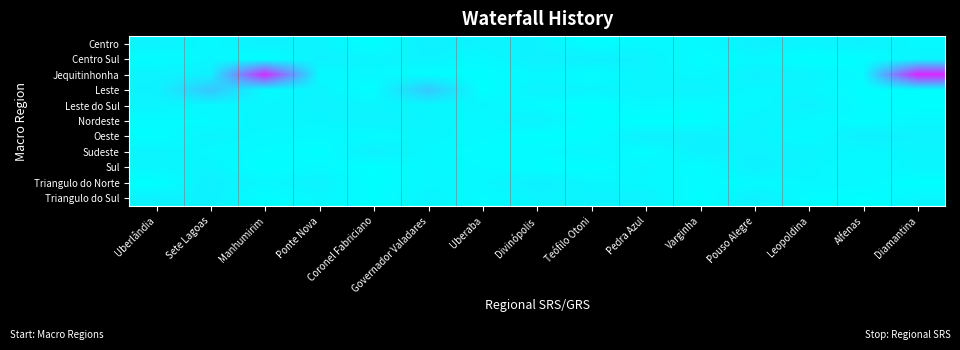

Reading left to right, extract all data points from this chart.

Centro: Uberlândia=0.2	Sete Lagoas=0.1	Manhumirim=0.3	Ponte Nova=0.2	Coronel Fabriciano=0.0	Governador Valadares=0.3	Uberaba=0.2	Divinópolis=0.2	Teófilo Otoni=0.0	Pedra Azul=0.1	Varginha=0.1	Pouso Alegre=0.3	Leopoldina=0.2	Alfenas=0.2	Diamantina=0.1
Centro Sul: Uberlândia=0.1	Sete Lagoas=0.2	Manhumirim=0.0	Ponte Nova=0.2	Coronel Fabriciano=0.2	Governador Valadares=0.2	Uberaba=0.1	Divinópolis=0.3	Teófilo Otoni=0.3	Pedra Azul=0.2	Varginha=0.1	Pouso Alegre=0.1	Leopoldina=0.0	Alfenas=0.0	Diamantina=0.2
Jequitinhonha: Uberlândia=0.2	Sete Lagoas=0.3	Manhumirim=4.1	Ponte Nova=0.1	Coronel Fabriciano=0.1	Governador Valadares=0.1	Uberaba=0.0	Divinópolis=0.1	Teófilo Otoni=0.1	Pedra Azul=0.2	Varginha=0.1	Pouso Alegre=0.2	Leopoldina=0.2	Alfenas=0.1	Diamantina=4.2
Leste: Uberlândia=0.2	Sete Lagoas=1.1	Manhumirim=0.1	Ponte Nova=0.2	Coronel Fabriciano=0.0	Governador Valadares=1.1	Uberaba=0.0	Divinópolis=0.2	Teófilo Otoni=0.2	Pedra Azul=0.2	Varginha=0.2	Pouso Alegre=0.1	Leopoldina=0.2	Alfenas=0.0	Diamantina=0.0
Leste do Sul: Uberlândia=0.2	Sete Lagoas=0.1	Manhumirim=0.2	Ponte Nova=0.2	Coronel Fabriciano=0.2	Governador Valadares=0.2	Uberaba=0.2	Divinópolis=0.1	Teófilo Otoni=0.0	Pedra Azul=0.1	Varginha=0.1	Pouso Alegre=0.1	Leopoldina=0.3	Alfenas=0.1	Diamantina=0.0
Nordeste: Uberlândia=0.1	Sete Lagoas=0.1	Manhumirim=0.2	Ponte Nova=0.2	Coronel Fabriciano=0.2	Governador Valadares=0.2	Uberaba=0.1	Divinópolis=0.2	Teófilo Otoni=0.1	Pedra Azul=0.0	Varginha=0.0	Pouso Alegre=0.2	Leopoldina=0.1	Alfenas=0.0	Diamantina=0.2
Oeste: Uberlândia=0.0	Sete Lagoas=0.2	Manhumirim=0.1	Ponte Nova=0.1	Coronel Fabriciano=0.1	Governador Valadares=0.2	Uberaba=0.1	Divinópolis=0.0	Teófilo Otoni=0.0	Pedra Azul=0.3	Varginha=0.3	Pouso Alegre=0.2	Leopoldina=0.1	Alfenas=0.3	Diamantina=0.2
Sudeste: Uberlândia=0.2	Sete Lagoas=0.1	Manhumirim=0.1	Ponte Nova=0.0	Coronel Fabriciano=0.3	Governador Valadares=0.1	Uberaba=0.1	Divinópolis=0.1	Teófilo Otoni=0.2	Pedra Azul=0.1	Varginha=0.3	Pouso Alegre=0.2	Leopoldina=0.2	Alfenas=0.1	Diamantina=0.2
Sul: Uberlândia=0.2	Sete Lagoas=0.2	Manhumirim=0.0	Ponte Nova=0.1	Coronel Fabriciano=0.0	Governador Valadares=0.1	Uberaba=0.1	Divinópolis=0.0	Teófilo Otoni=0.0	Pedra Azul=0.2	Varginha=0.1	Pouso Alegre=0.3	Leopoldina=0.2	Alfenas=0.1	Diamantina=0.2
Triangulo do Norte: Uberlândia=0.0	Sete Lagoas=0.3	Manhumirim=0.1	Ponte Nova=0.2	Coronel Fabriciano=0.0	Governador Valadares=0.1	Uberaba=0.1	Divinópolis=0.3	Teófilo Otoni=0.2	Pedra Azul=0.1	Varginha=0.1	Pouso Alegre=0.1	Leopoldina=0.2	Alfenas=0.1	Diamantina=0.0
Triangulo do Sul: Uberlândia=0.2	Sete Lagoas=0.3	Manhumirim=0.0	Ponte Nova=0.2	Coronel Fabriciano=0.0	Governador Valadares=0.2	Uberaba=0.1	Divinópolis=0.2	Teófilo Otoni=0.2	Pedra Azul=0.2	Varginha=0.0	Pouso Alegre=0.3	Leopoldina=0.1	Alfenas=0.0	Diamantina=0.2